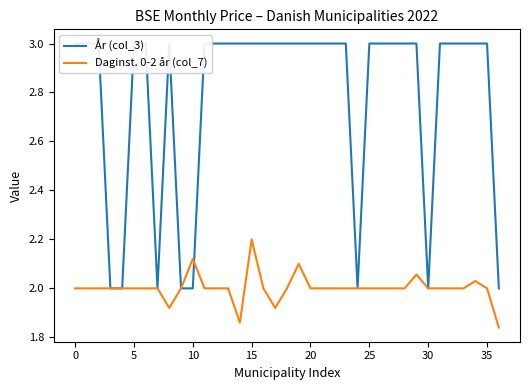

Is it true that År (col_3) equals 1.4 at 13?

False